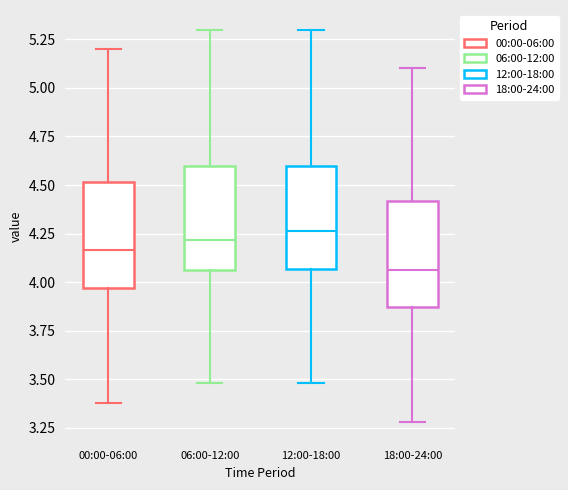

Where does the median line of the box for 06:00-12:00 sit on the y-axis? The values are not printed on the chart, so give them approximately, as read against the axis.

4.20